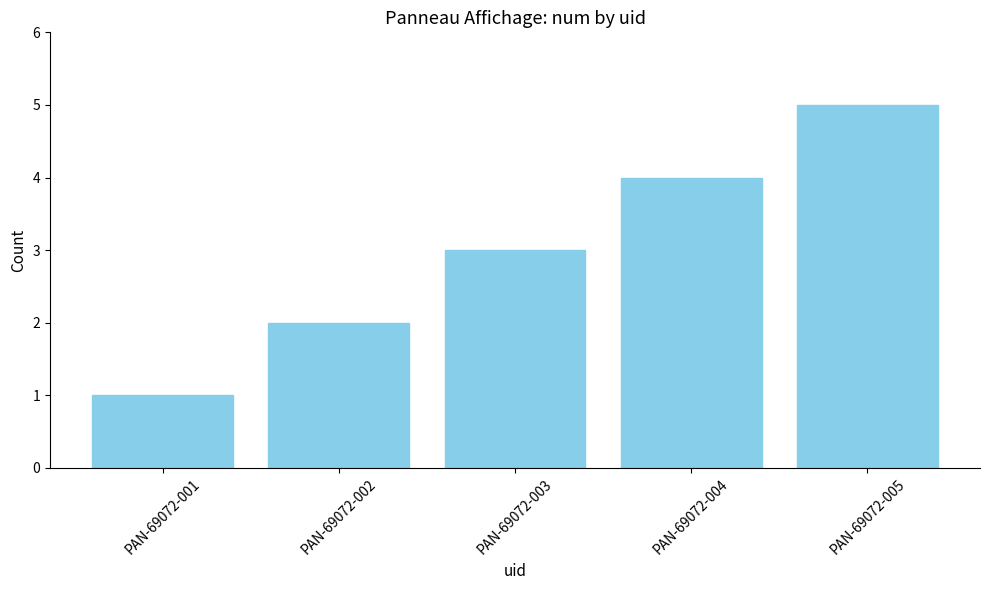

Rank the categories by value from highest to lowest.

PAN-69072-005, PAN-69072-004, PAN-69072-003, PAN-69072-002, PAN-69072-001